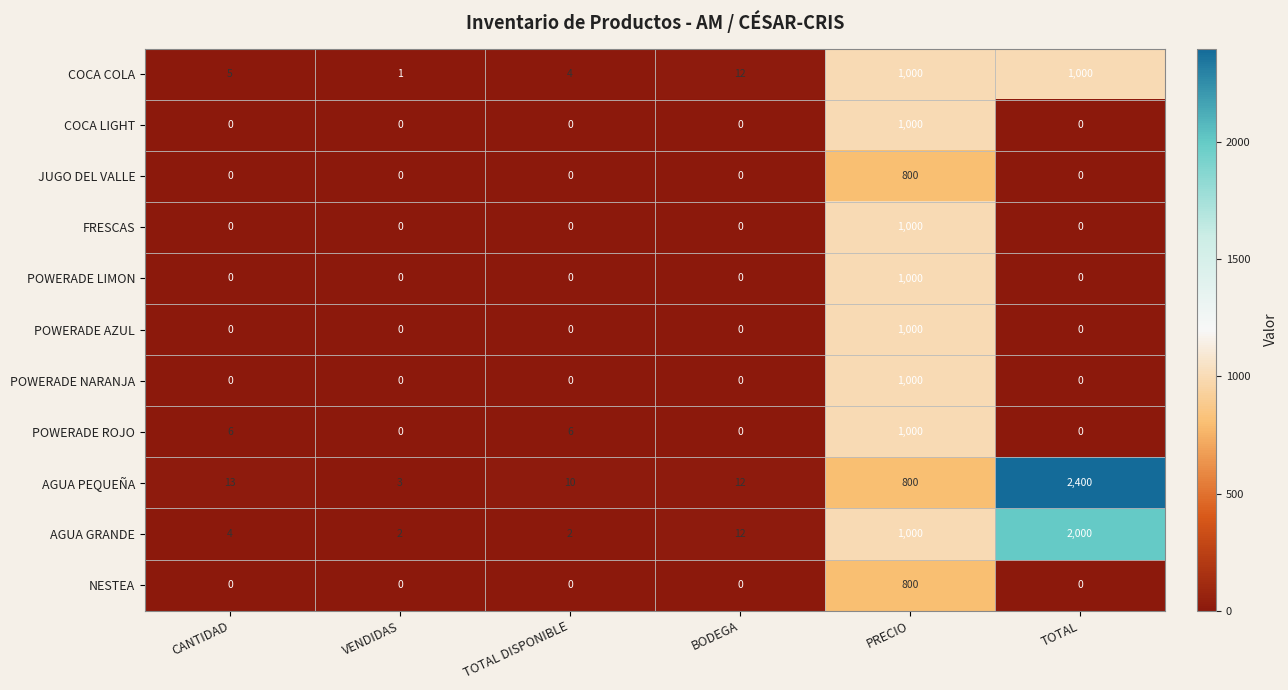

What is the difference between the POWERADE ROJO values at CANTIDAD and BODEGA?

6